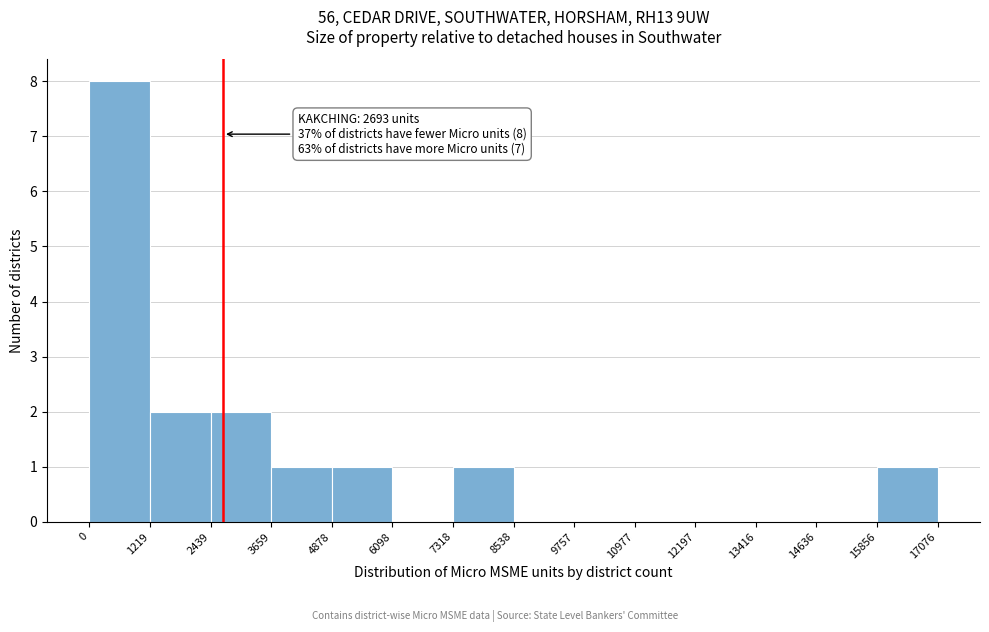

Over which range of the x-axis is the bar tallest?

0 to 1219